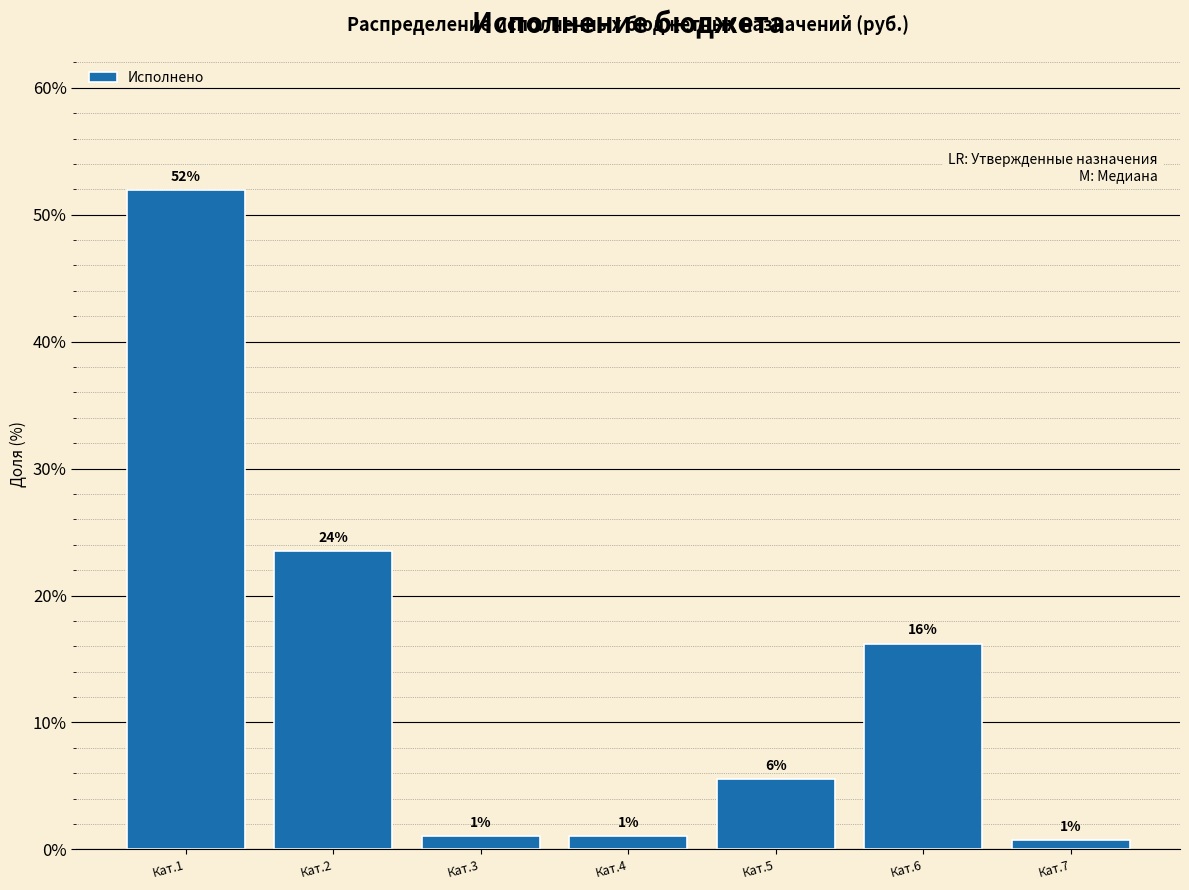

What is the difference between the values at Кат.2 and Кат.5?

18.0